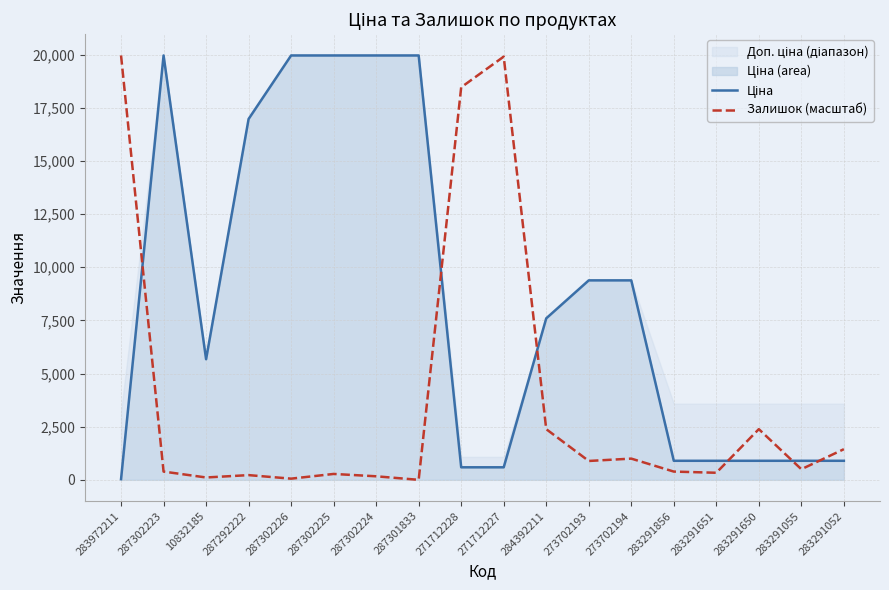

Where do Залишок (масштаб) and Ціна first cross each other?

283972211 and 287302223